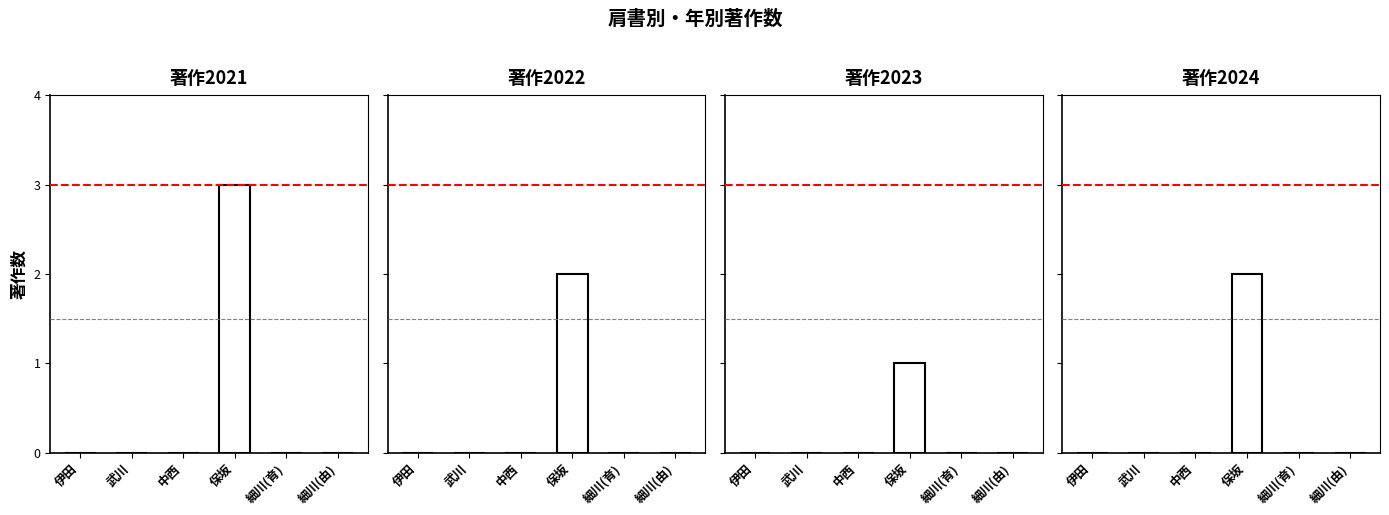

List the series in order of their peak value, lowest first.

著作2023, 著作2022, 著作2024, 著作2021